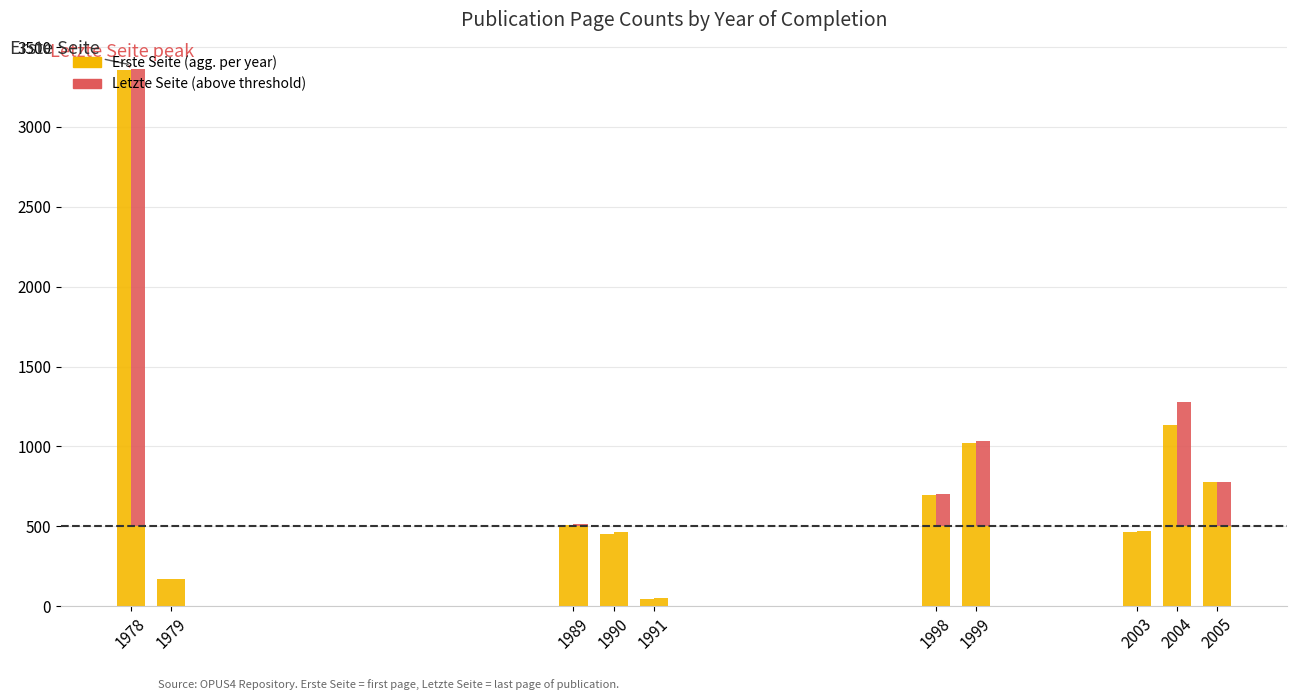

Reading right to left, what are all the values shown in this chart?

Erste Seite: 777	1133	467	1024	695	45	451	510	168	3359
Letzte Seite (above threshold): 280	778	0	536	204	0	0	12	0	2860